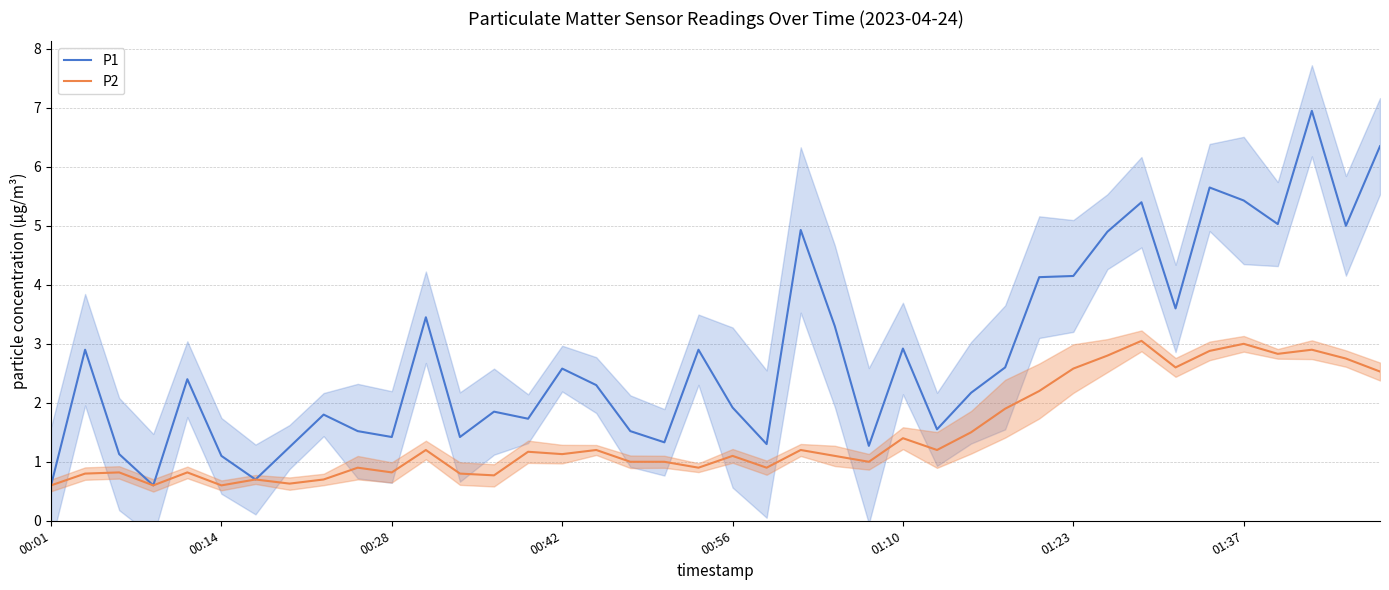

The P2 series shows 5.2 at 32. True or false?

False